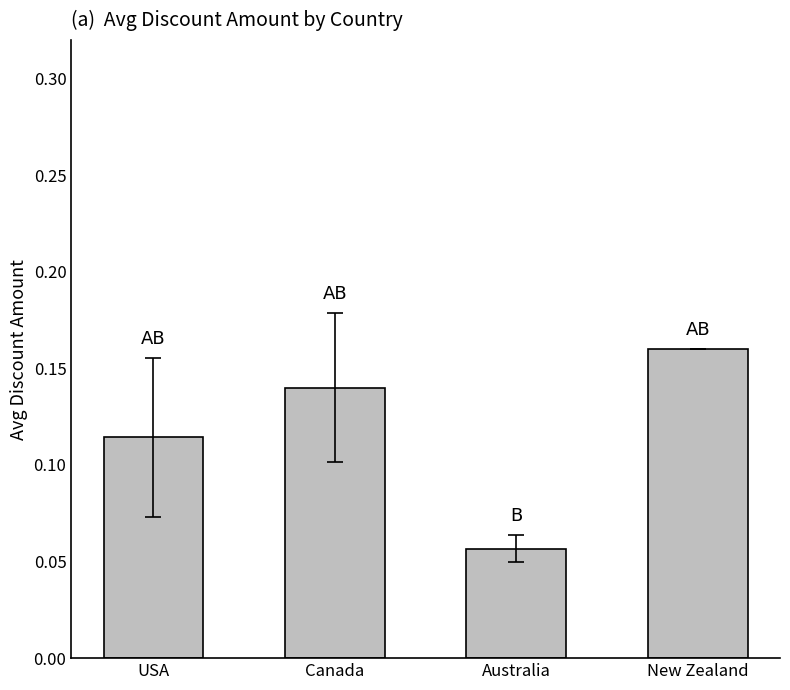

How many values are between 0 and 1?

4